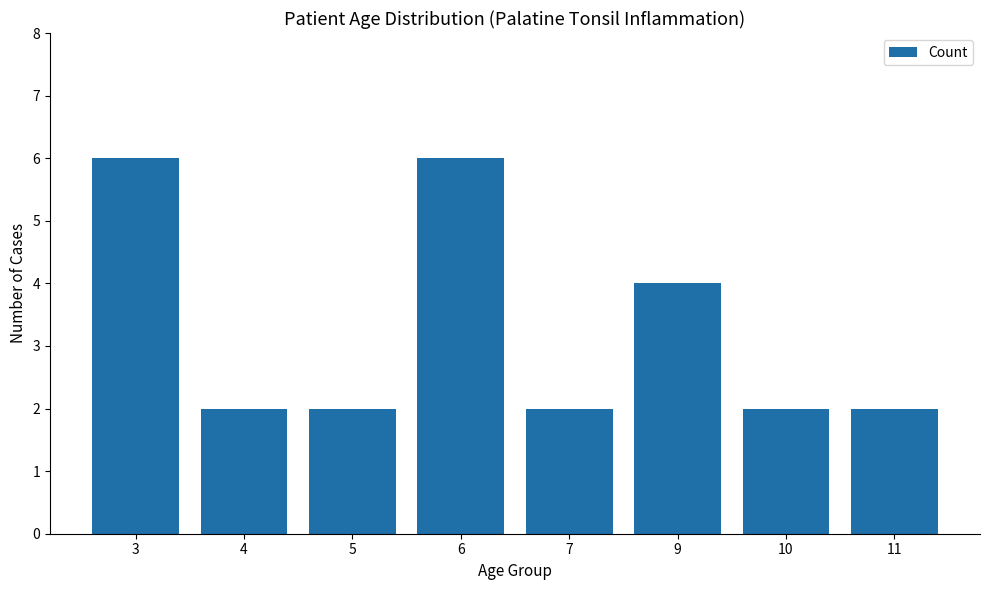

At which label is the value closest to 4?

9